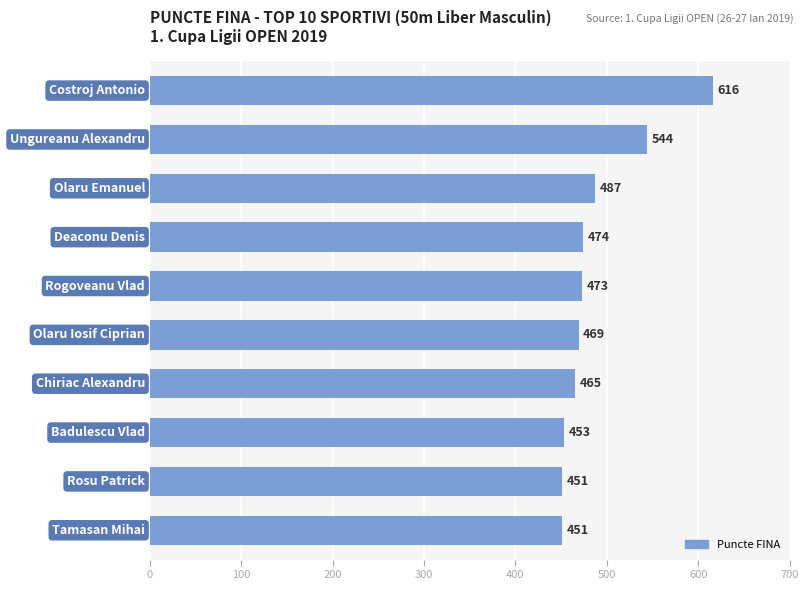

What is the smallest value displayed?

451